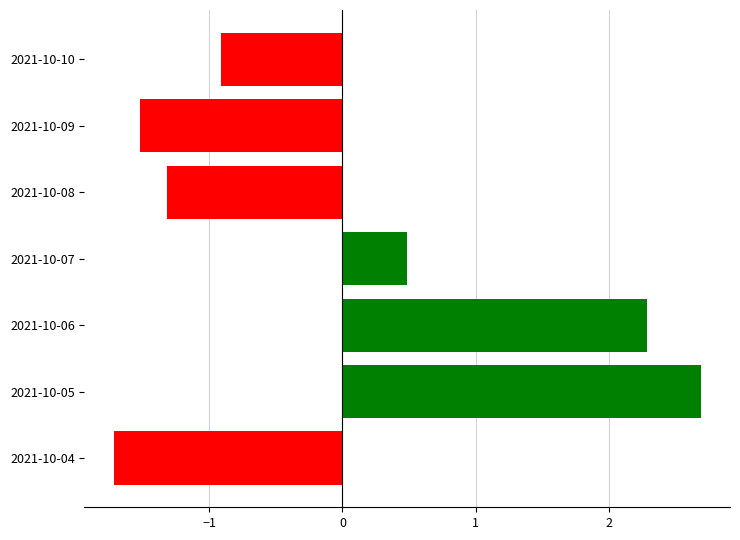

The chart shows a value of 0.5 at 2021-10-05. True or false?

False